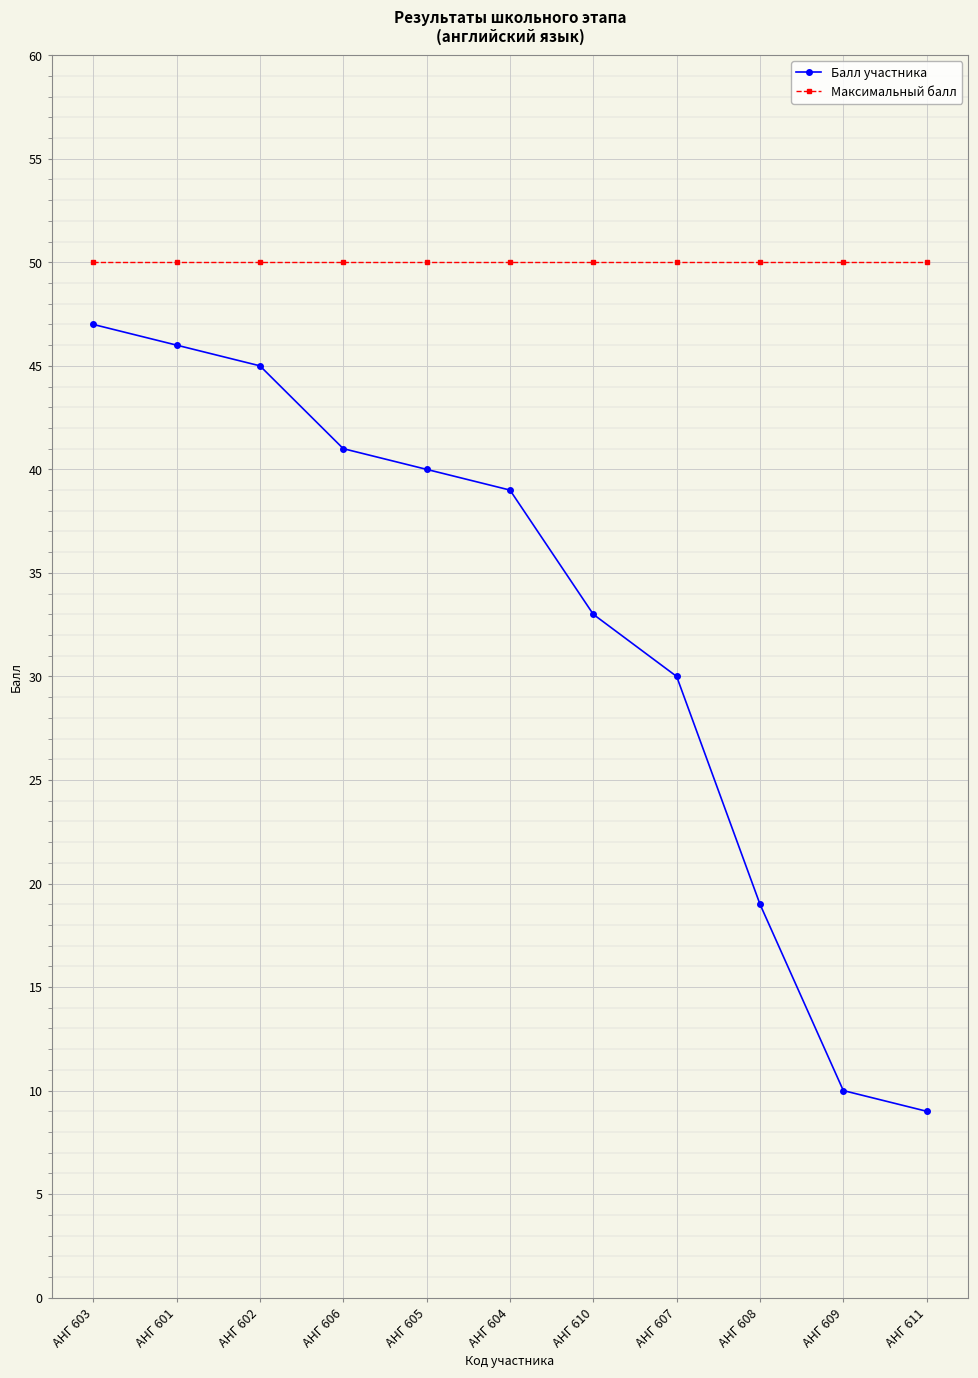

What is the maximum value for Максимальный балл?

50